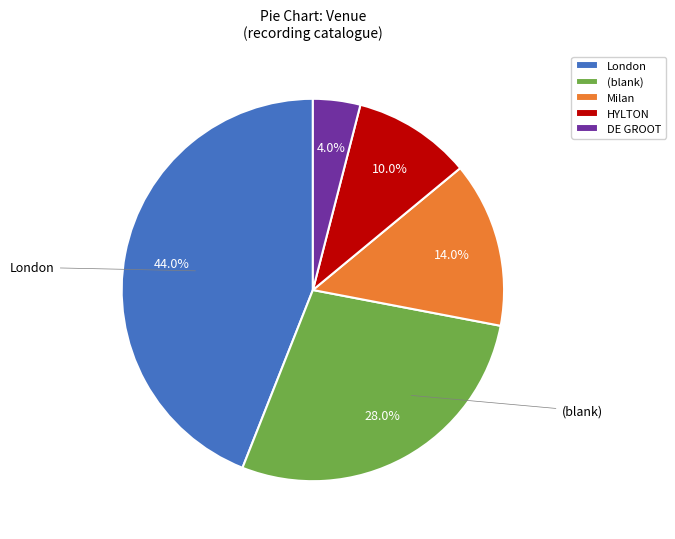

Which slice is the smallest?

DE GROOT